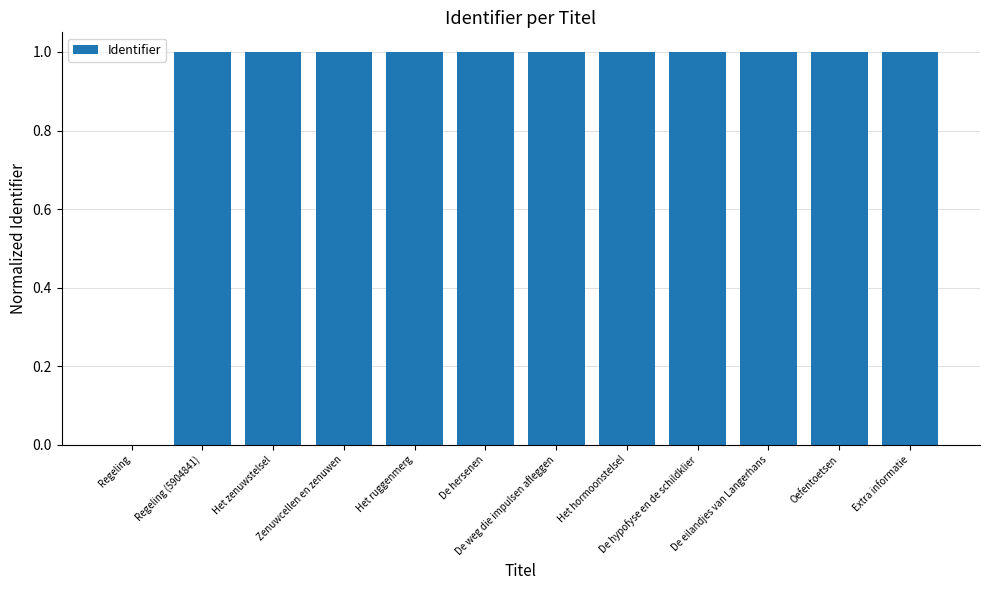

What is the maximum value shown in the chart?

1.0